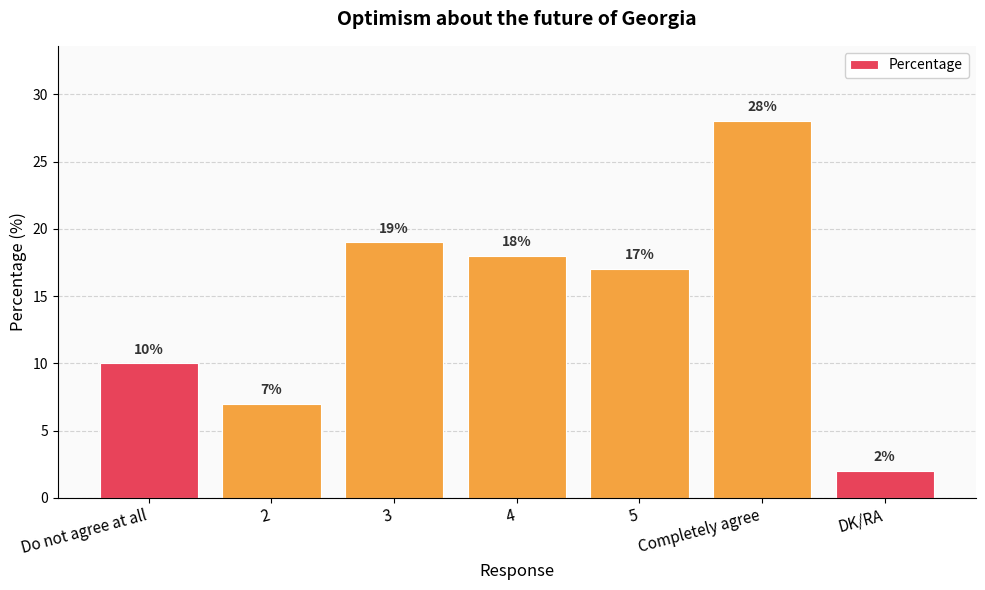

What is the label of the 5th bar from the right?

3